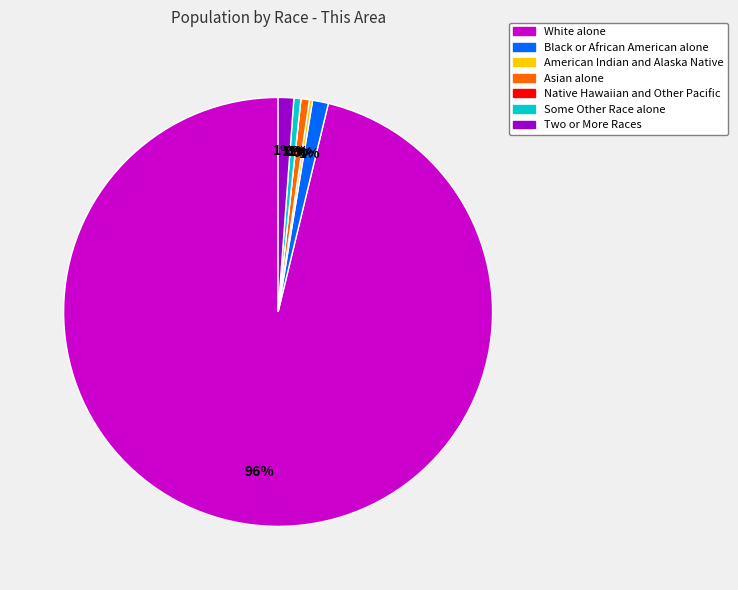

Is White alone the majority of the pie?

Yes